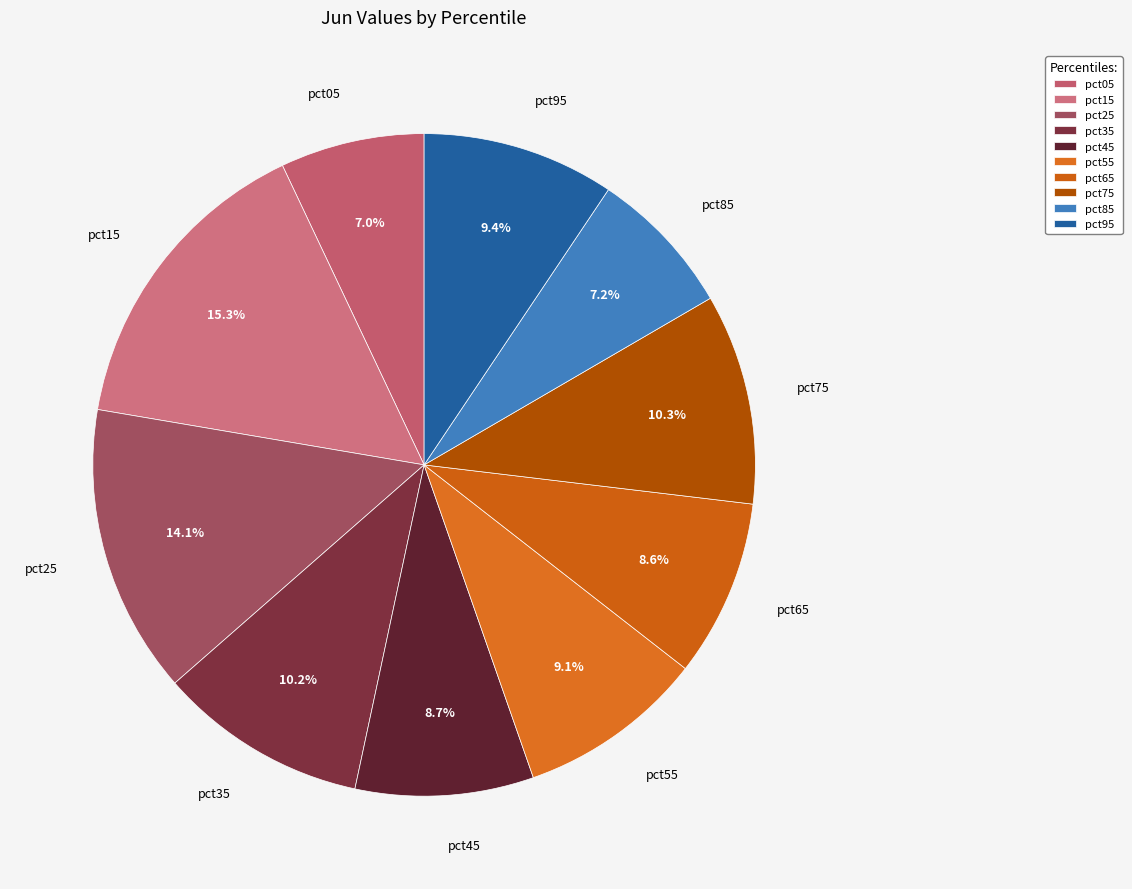

To the nearest percent, what percentage of the pie is pct25?

14%